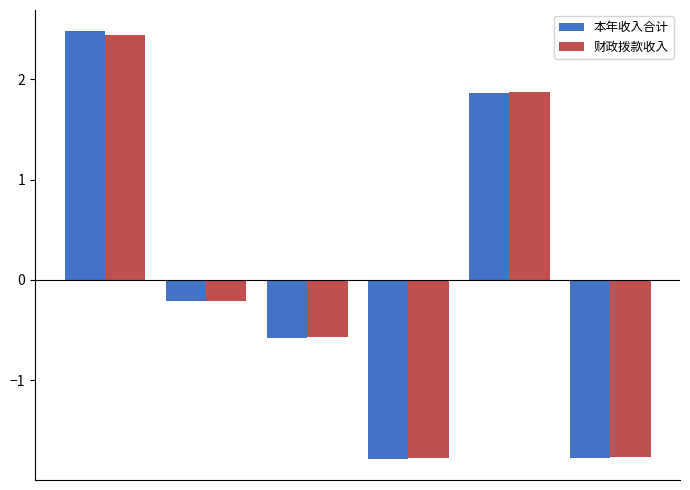

What is the difference between the maximum and minimum values in the 本年收入合计 series?

4.3